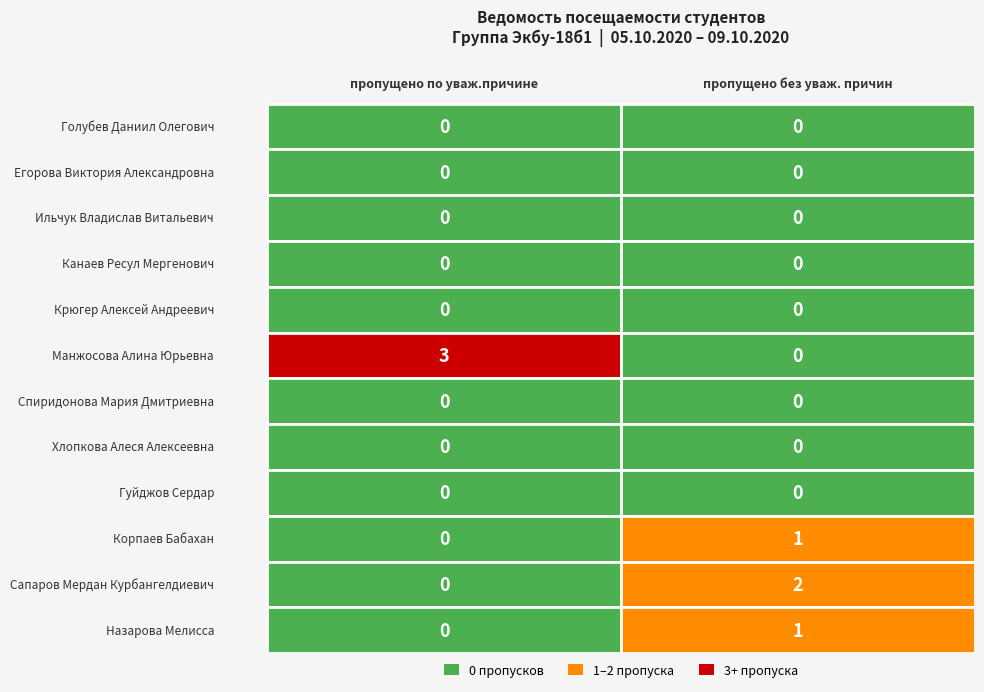

List the labels in order of Назарова Мелисса value, largest first.

1, 0